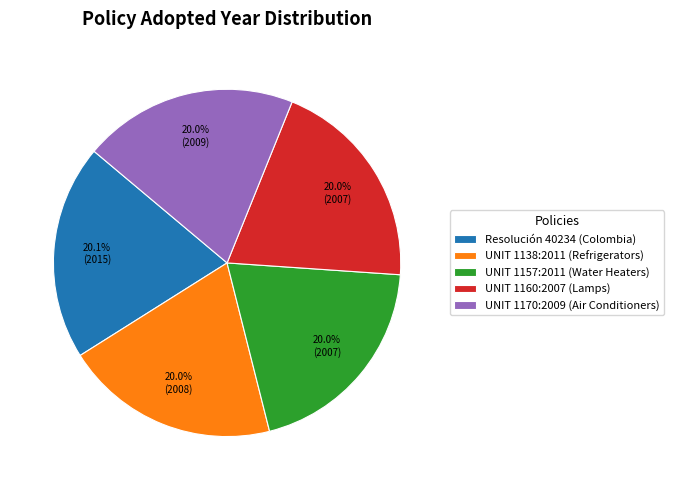

Is there any slice that represents more than half of the pie?

No